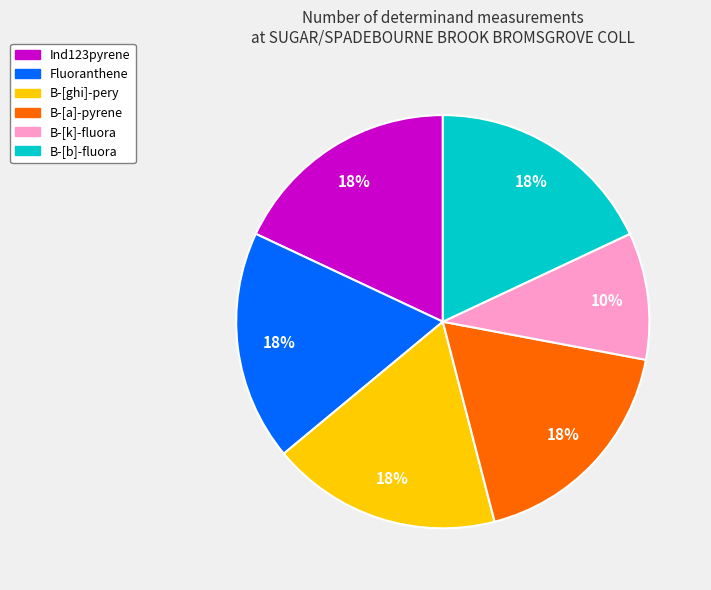

Which category has the smallest portion of the pie?

B-[k]-fluora